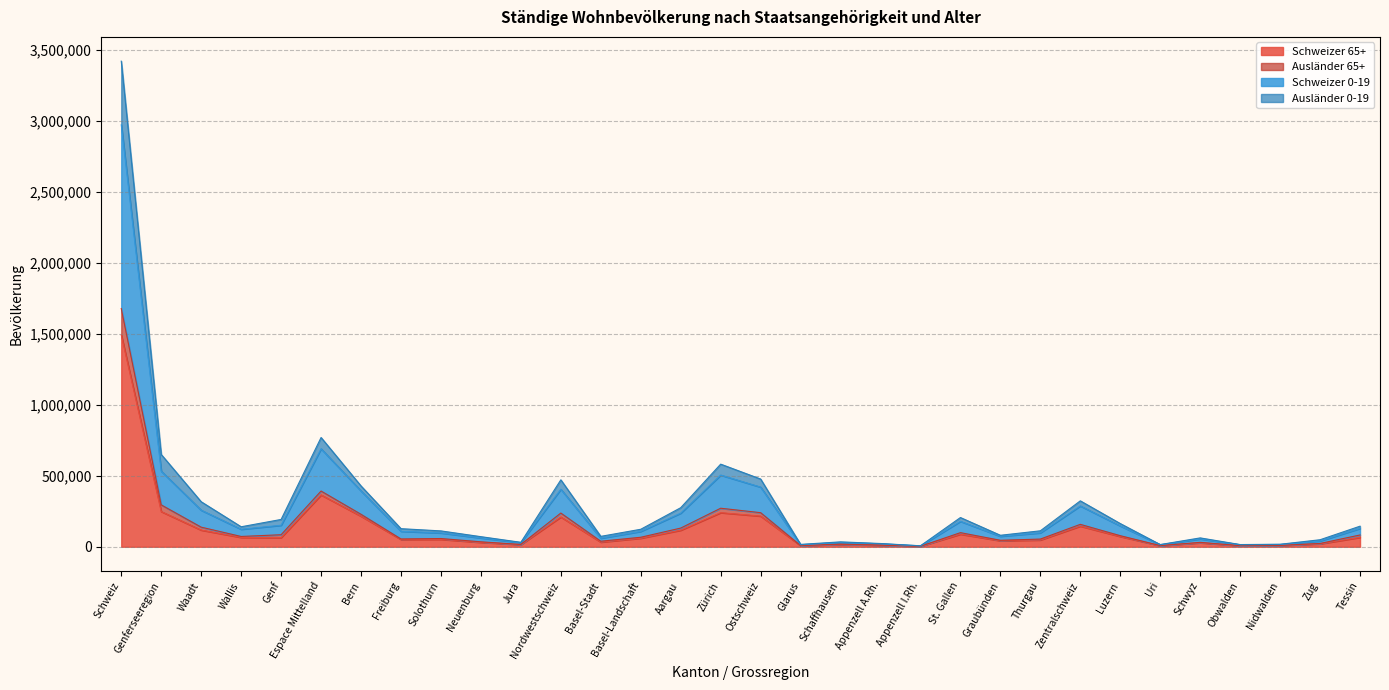

True or false: Schweizer 65+ has a value of 621566 at Schweiz.

False